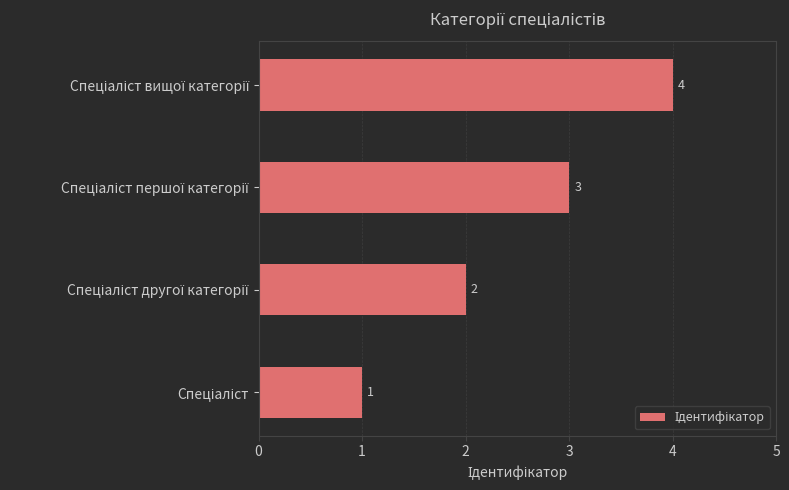

What is the greatest value displayed?

4